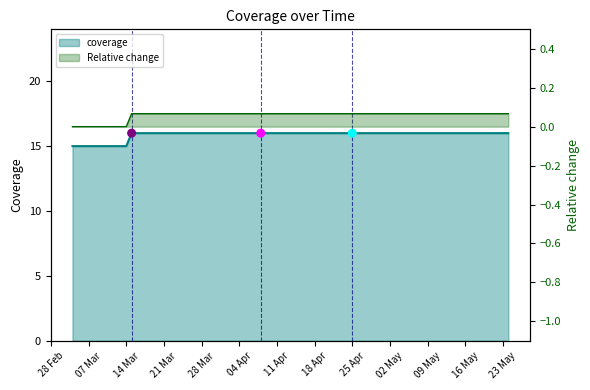

What is the ratio of the value at 2022-03-07 to the value at 2022-03-04?

1.0